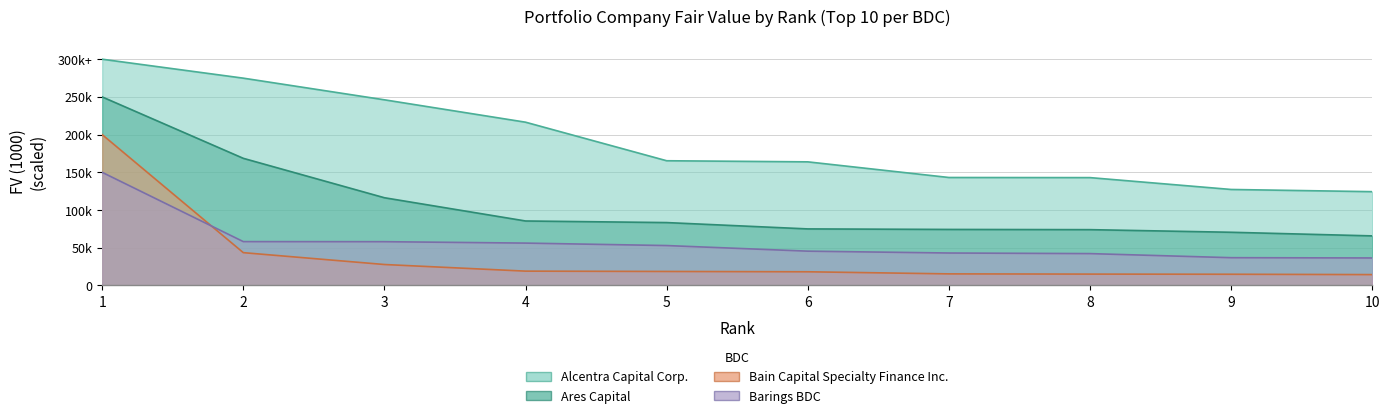

Reading left to right, extract all data points from this chart.

Alcentra Capital Corp.: 1=300.0	2=274.9	3=246.2	4=216.5	5=165.4	6=163.9	7=143.2	8=143.0	9=127.3	10=124.4
Ares Capital: 1=250.0	2=168.6	3=116.3	4=85.5	5=83.4	6=75.0	7=74.3	8=74.0	9=70.6	10=65.8
Bain Capital Specialty Finance Inc.: 1=200.0	2=43.5	3=27.8	4=19.0	5=18.6	6=18.2	7=15.4	8=15.1	9=14.9	10=14.4
Barings BDC: 1=150.0	2=58.2	3=58.1	4=56.2	5=52.9	6=45.5	7=43.1	8=42.3	9=36.9	10=36.5